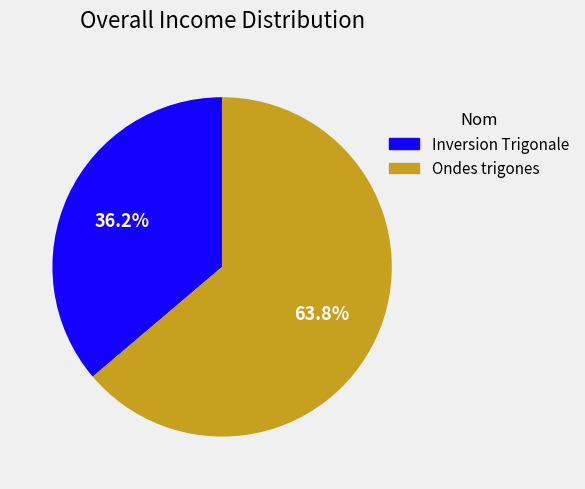

Which category has the biggest portion of the pie?

Ondes trigones